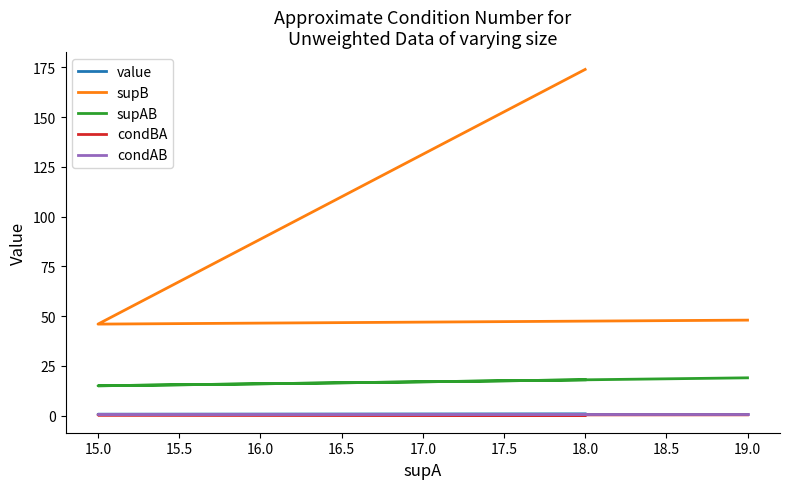

True or false: value and condBA intersect in this chart.

False